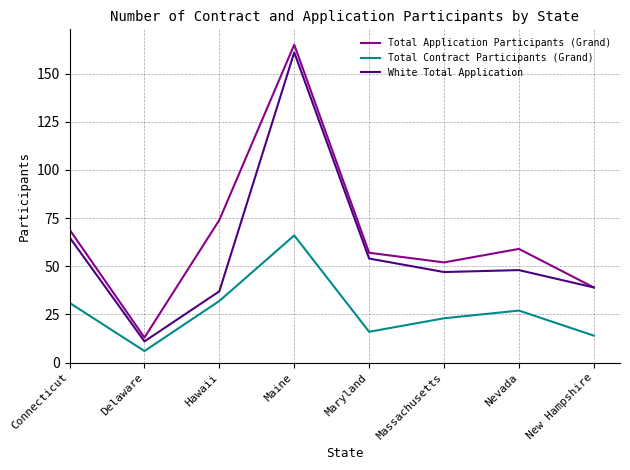

Reading left to right, transcribe all the data shown in this chart.

Total Application Participants (Grand): Connecticut=69	Delaware=13	Hawaii=74	Maine=165	Maryland=57	Massachusetts=52	Nevada=59	New Hampshire=39
Total Contract Participants (Grand): Connecticut=31	Delaware=6	Hawaii=32	Maine=66	Maryland=16	Massachusetts=23	Nevada=27	New Hampshire=14
White Total Application: Connecticut=65	Delaware=11	Hawaii=37	Maine=161	Maryland=54	Massachusetts=47	Nevada=48	New Hampshire=39